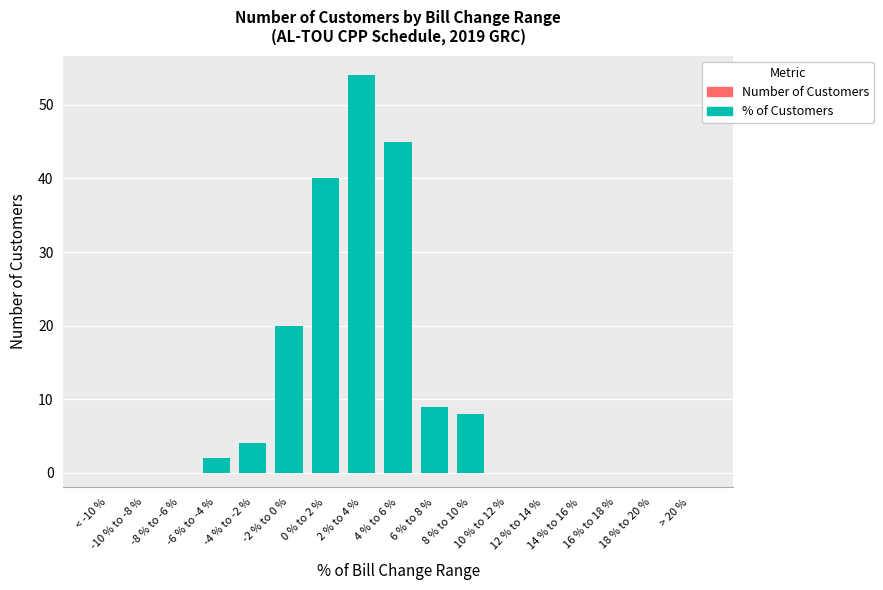

What is the difference between the second highest and minimum values in the Number of Customers series?

45.0